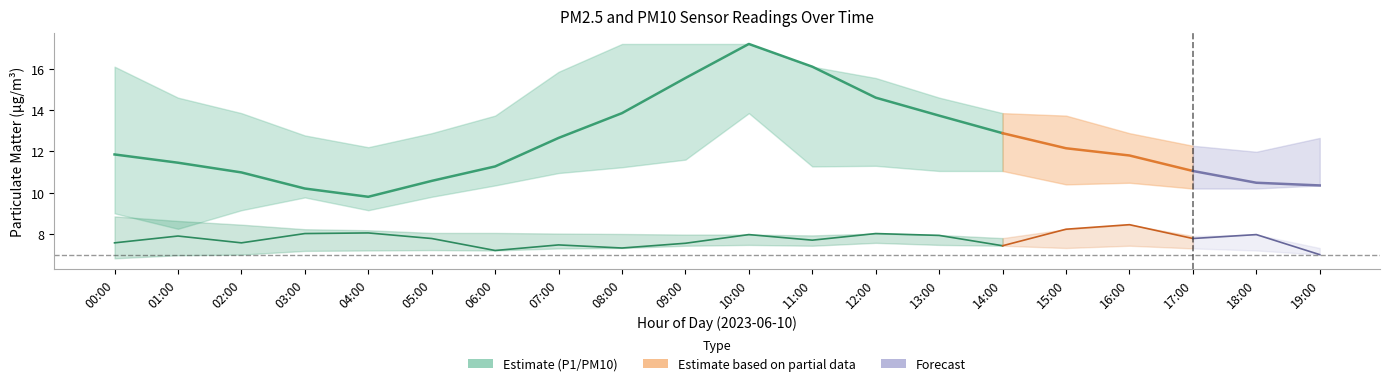

What is the label of the 13th point from the right?

02:00